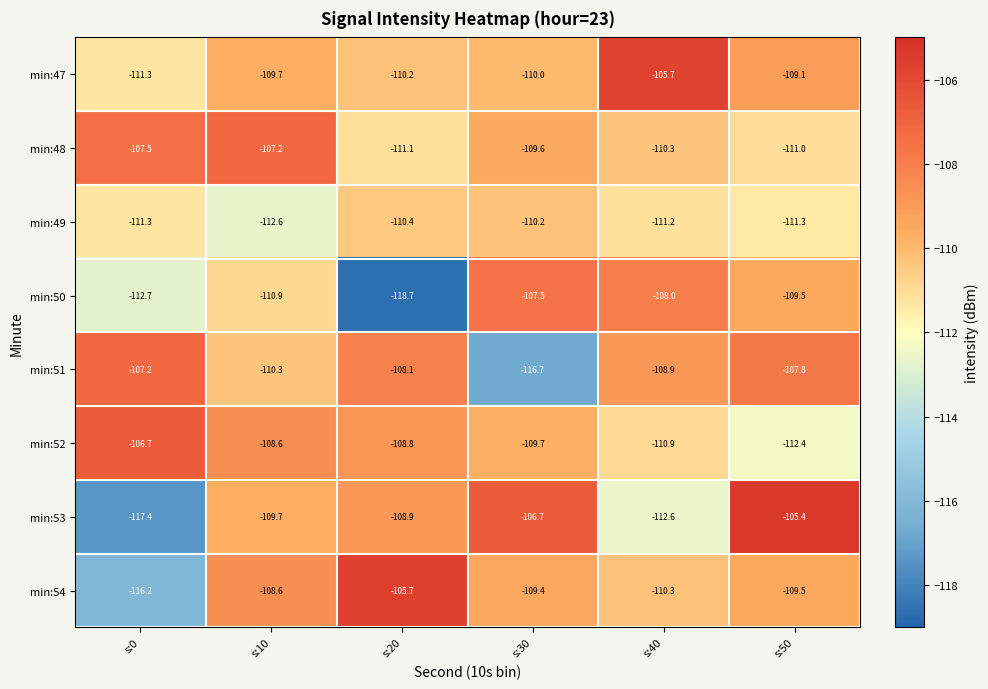

How many categories are shown in the chart?

6